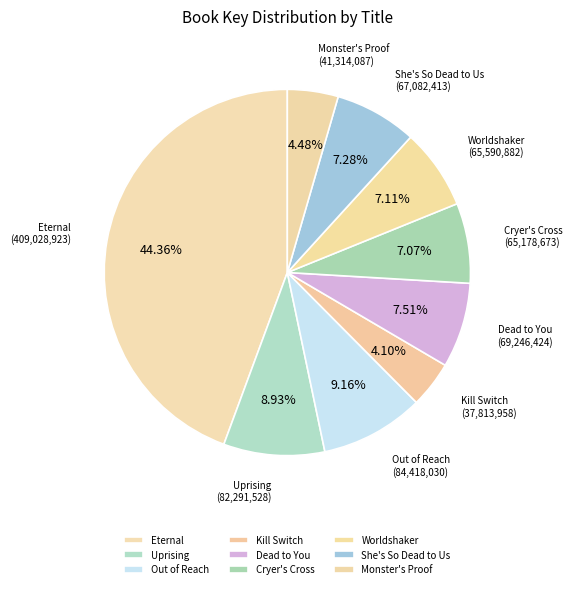

Is Uprising the majority of the pie?

No